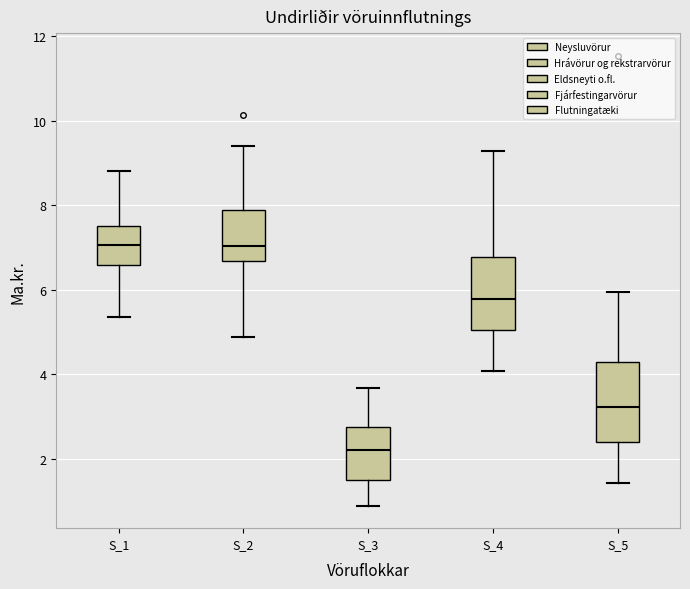

Reading left to right, transcribe this box plot: for each box, give where its median line is, the range the box spans, and where its two whiskers end, as read against the y-axis. The values are not printed on the chart, so give them approximately, as read against the axis.

S_1: median 7.0, box 6.6 to 7.6, whiskers 5.4 to 8.8
S_2: median 7.0, box 6.6 to 7.8, whiskers 4.8 to 9.4
S_3: median 2.2, box 1.6 to 2.8, whiskers 1.0 to 3.6
S_4: median 5.8, box 5.0 to 6.8, whiskers 4.0 to 9.2
S_5: median 3.2, box 2.4 to 4.2, whiskers 1.4 to 6.0